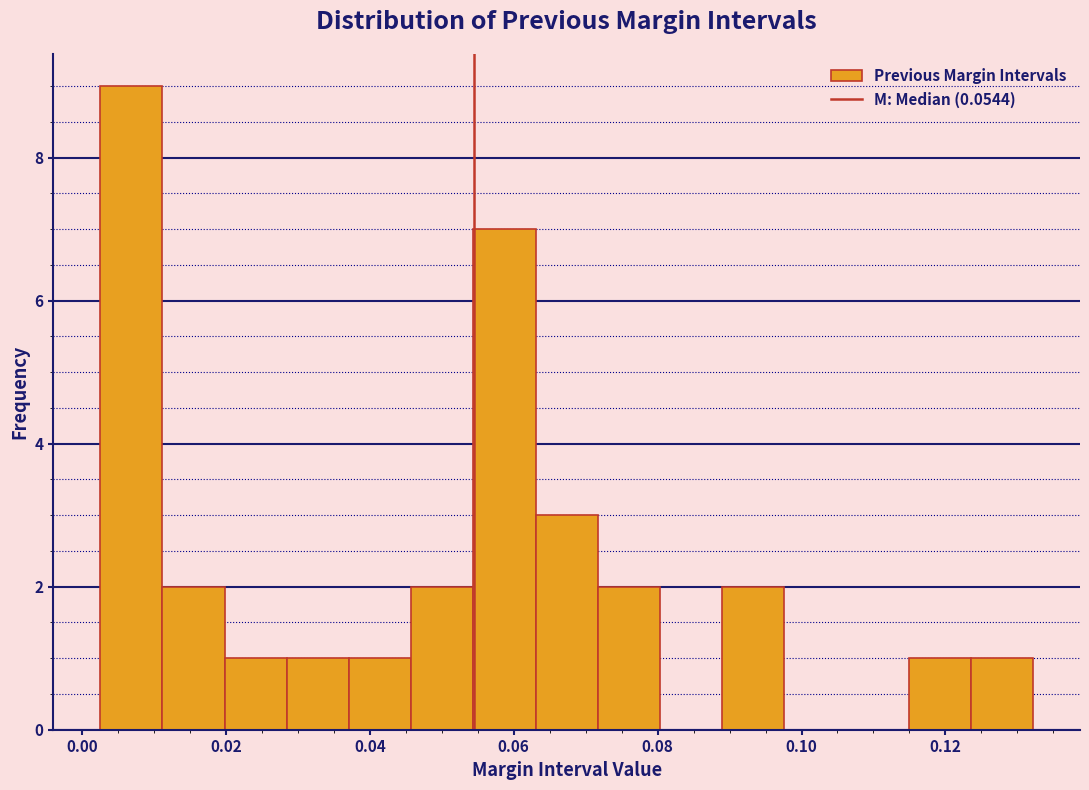

Reading left to right, list every bar in this chart as the range it spans on the x-axis followed by its height. Neither the bar edges nor the heights are printed on the chart, so give them approximately, as read against the axes.

0.002 to 0.012: 9
0.012 to 0.020: 2
0.020 to 0.028: 1
0.028 to 0.038: 1
0.038 to 0.046: 1
0.046 to 0.054: 2
0.054 to 0.064: 7
0.064 to 0.072: 3
0.072 to 0.080: 2
0.080 to 0.088: 0
0.088 to 0.098: 2
0.098 to 0.106: 0
0.106 to 0.114: 0
0.114 to 0.124: 1
0.124 to 0.132: 1